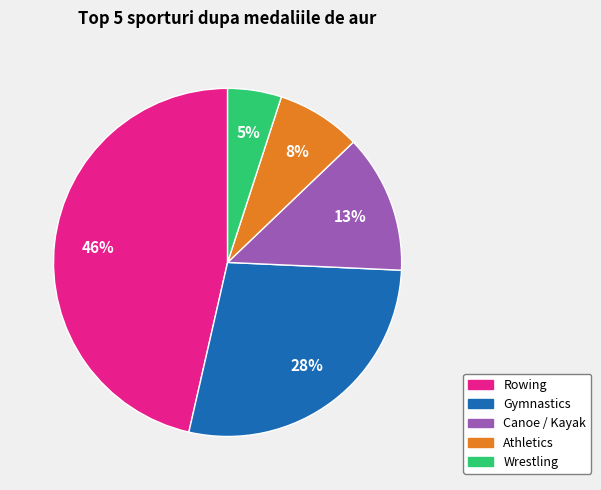

To the nearest percent, what is the difference between the largest and smallest slice percentages?

41%